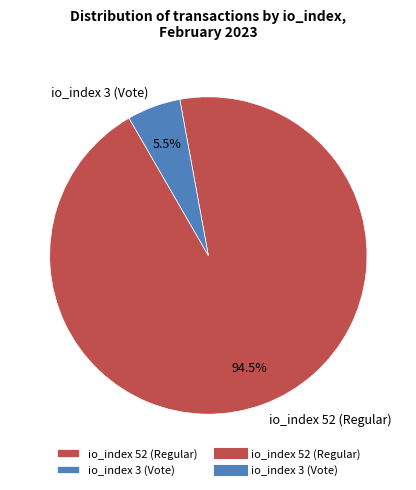

How many segments does this pie chart have?

2